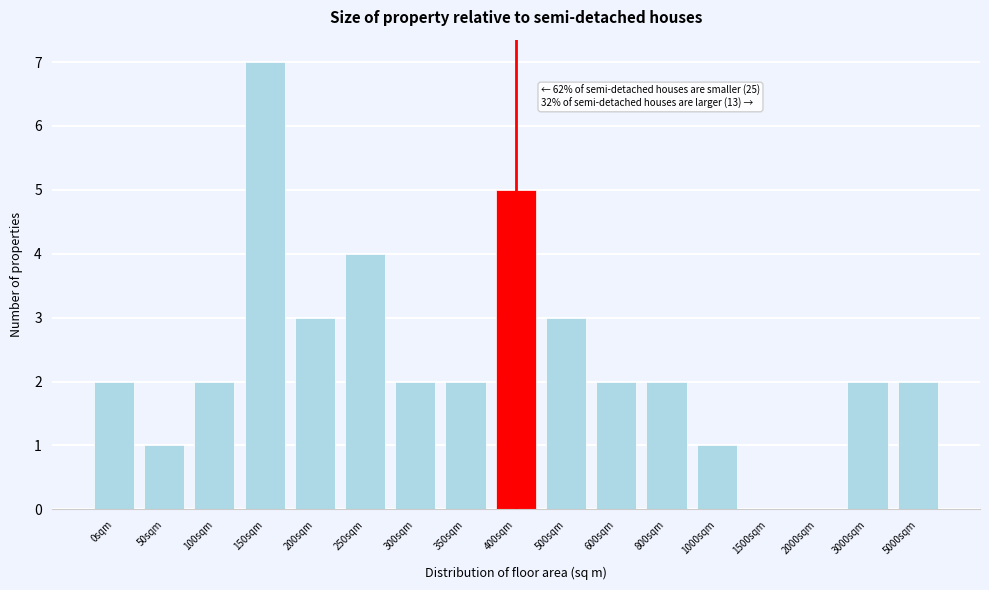

Reading left to right, extract all data points from this chart.

0sqm=2	50sqm=1	100sqm=2	150sqm=7	200sqm=3	250sqm=4	300sqm=2	350sqm=2	400sqm=5	500sqm=3	600sqm=2	800sqm=2	1000sqm=1	1500sqm=0	2000sqm=0	3000sqm=2	5000sqm=2